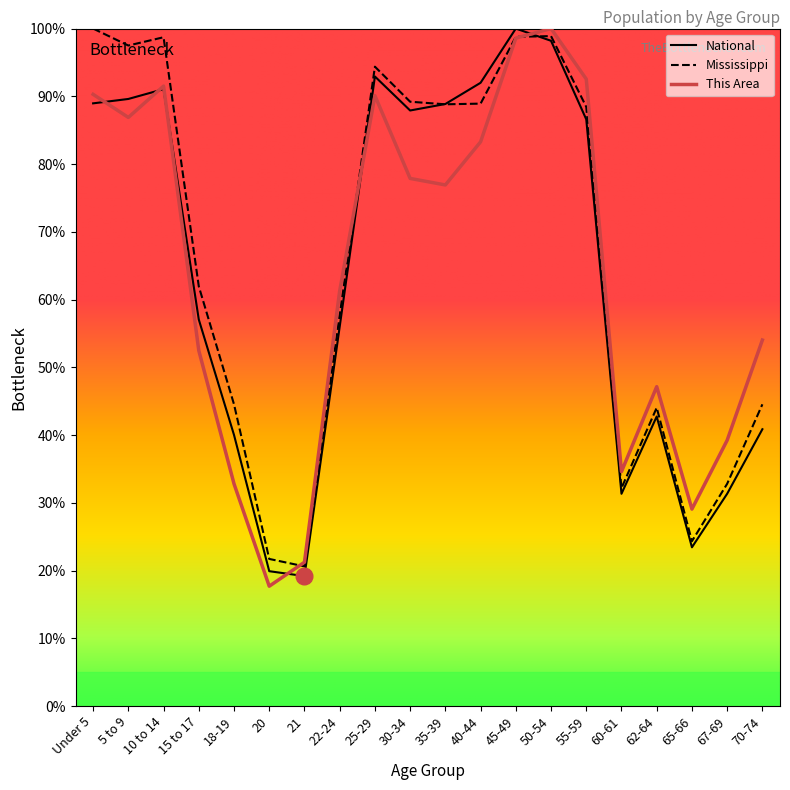

What is the minimum value shown in the chart?

17.7